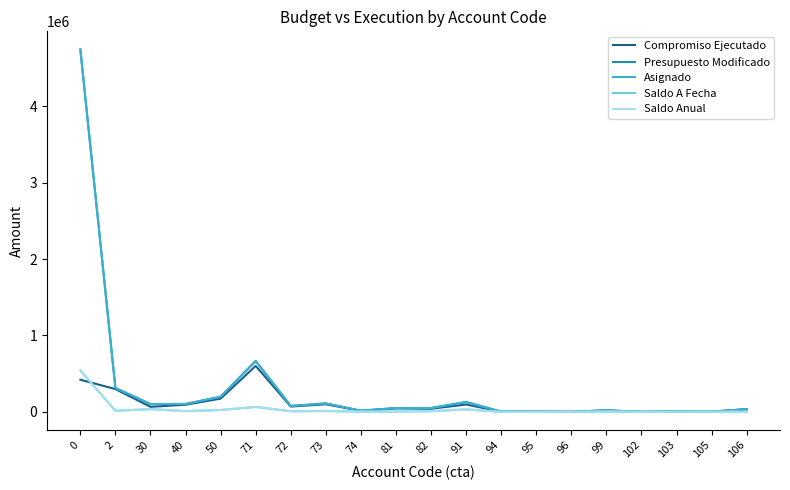

At which label does Presupuesto Modificado reach its minimum?

102